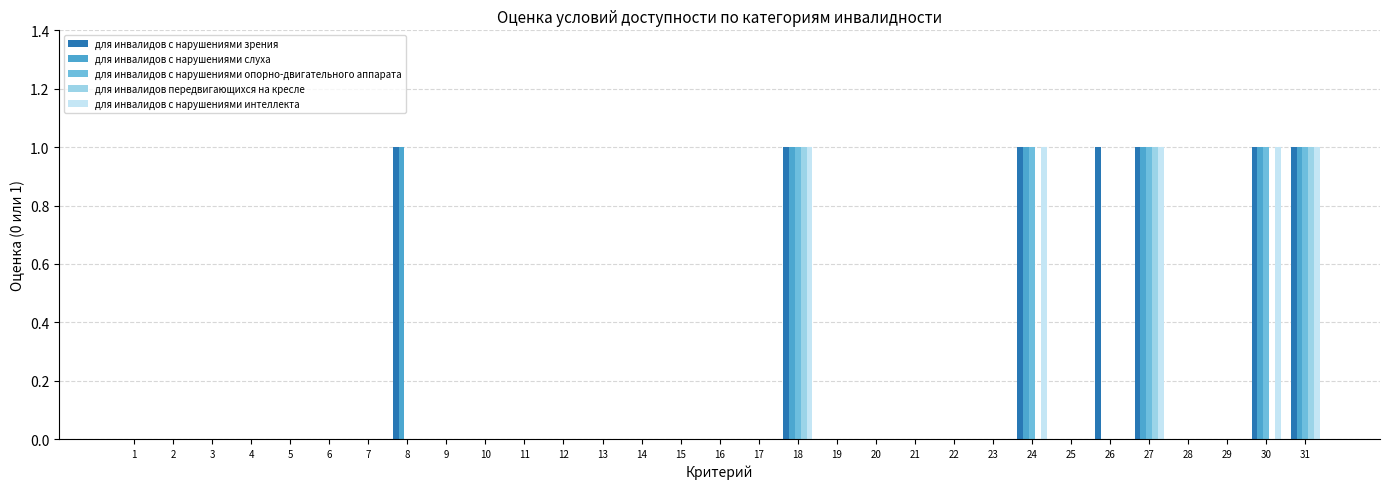

What is the sum of all для инвалидов с нарушениями слуха values?

6